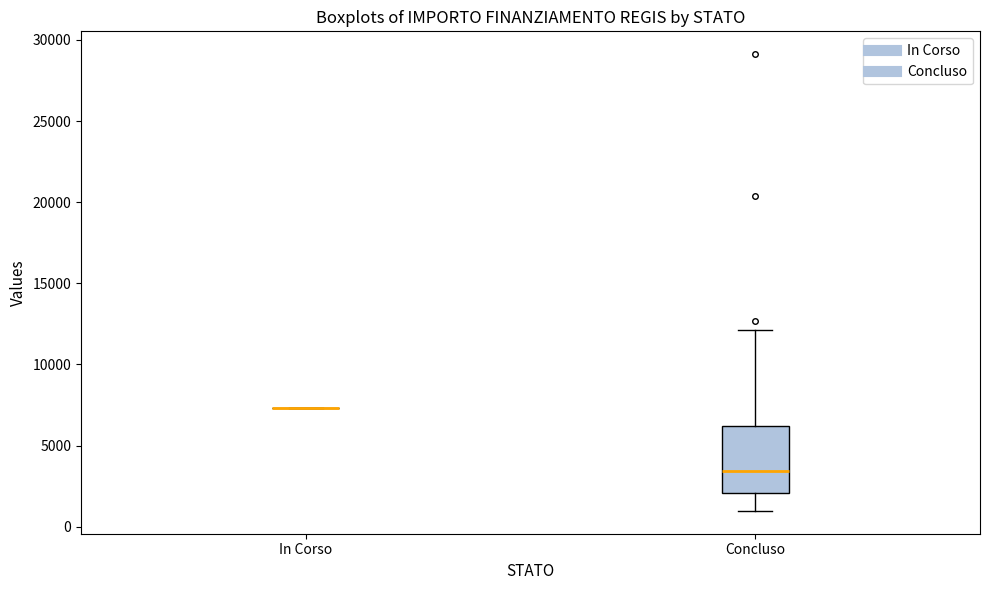

Reading left to right, read every box against the y-axis: the position of its median line, the range the box covers, and the ends of its whiskers. The values are not printed on the chart, so give them approximately, as read against the axis.

In Corso: box collapsed to a line at 7500, whiskers 7500 to 7500
Concluso: median 3500, box 2000 to 6000, whiskers 1000 to 12000